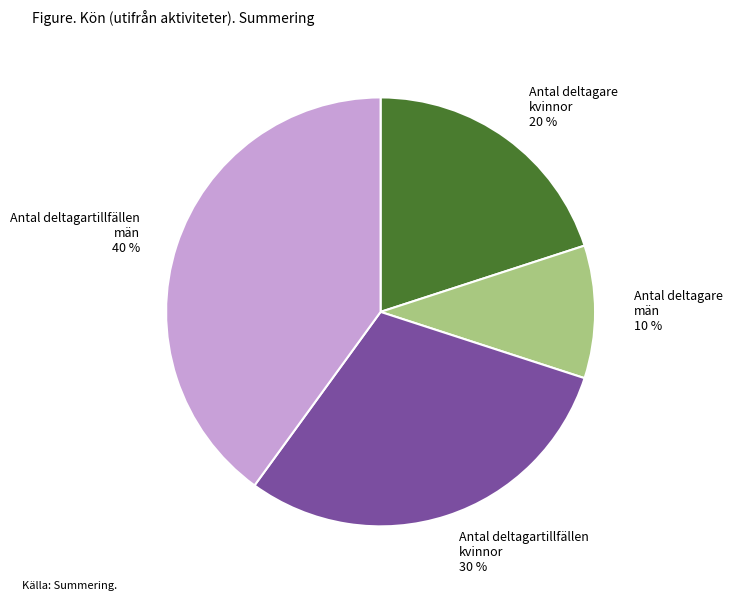

Is there a majority slice in this chart?

No